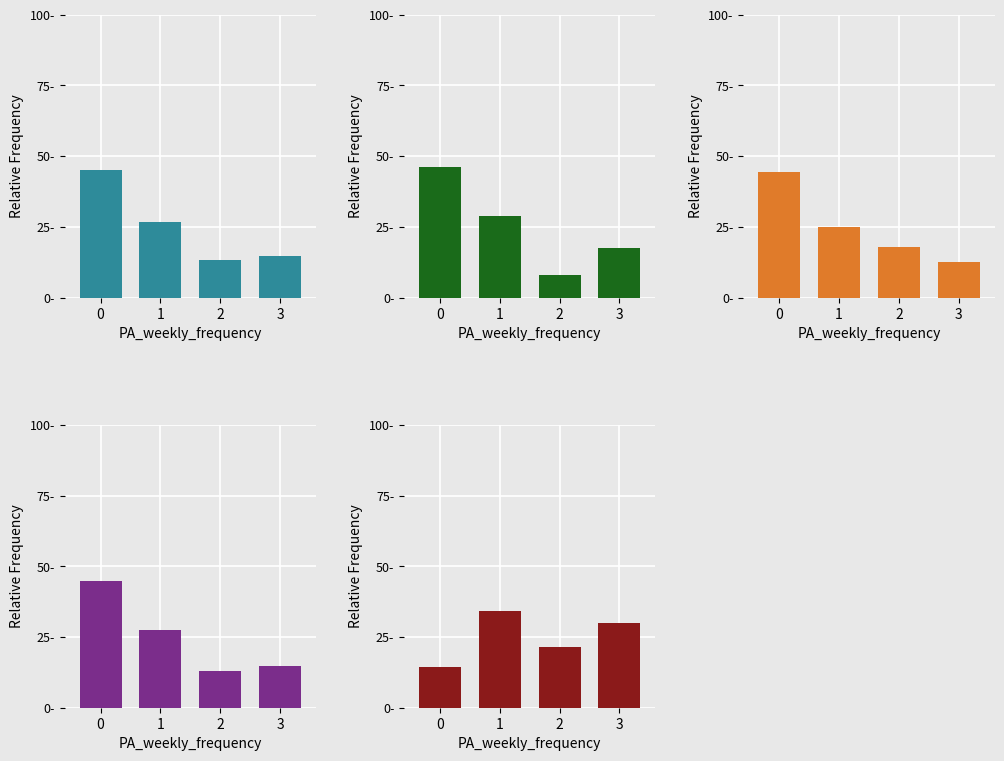

List the series in order of their peak value, lowest first.

percent_default_judgement, count20, percent_total, count, count21